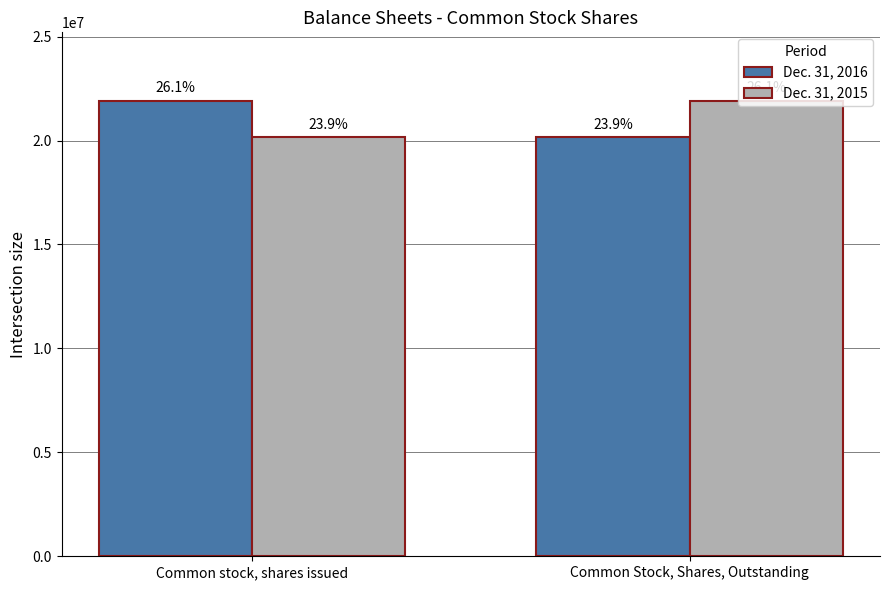

Does the chart contain stacked bars?

No